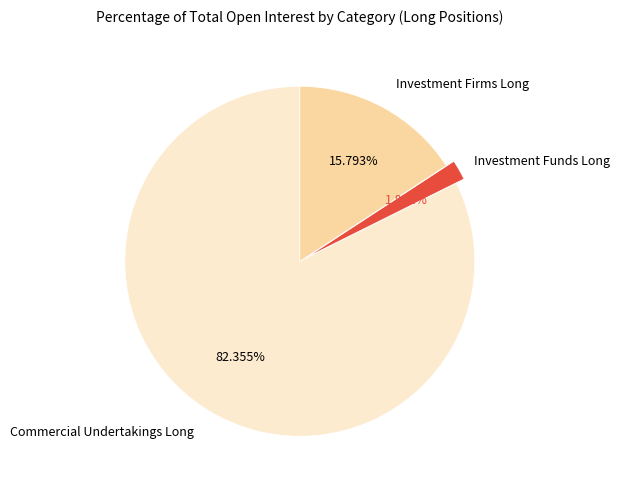

Which category accounts for the majority?

Commercial Undertakings Long